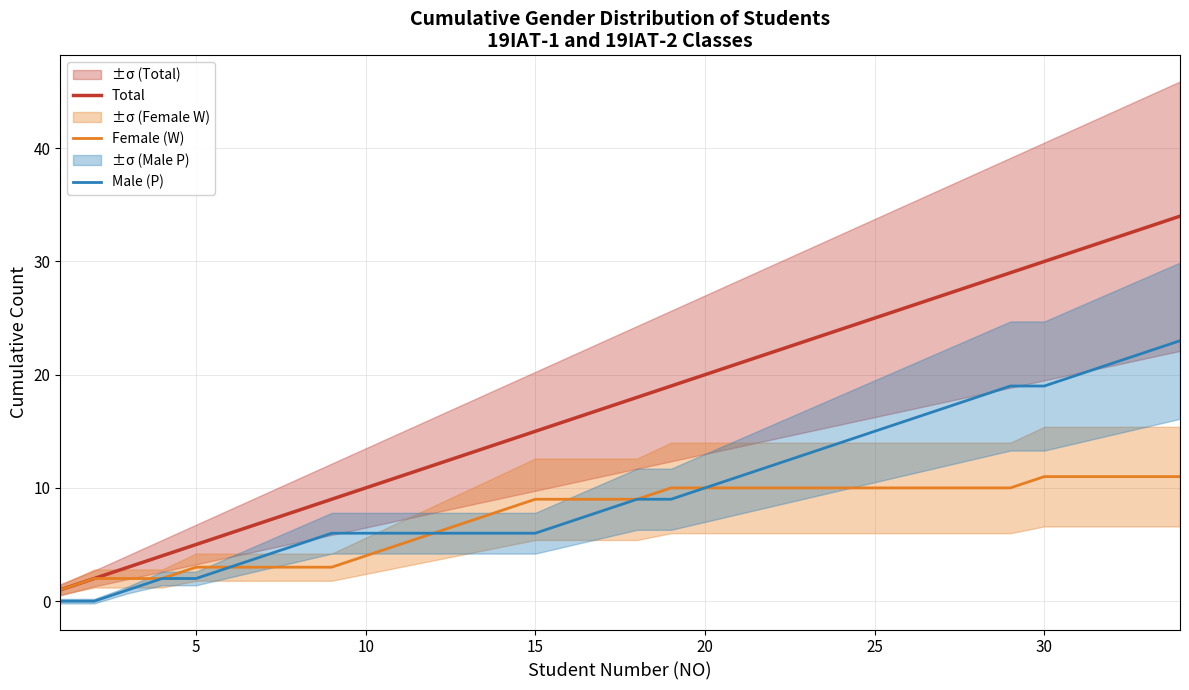

True or false: Total has a value of 26 at 15.

False